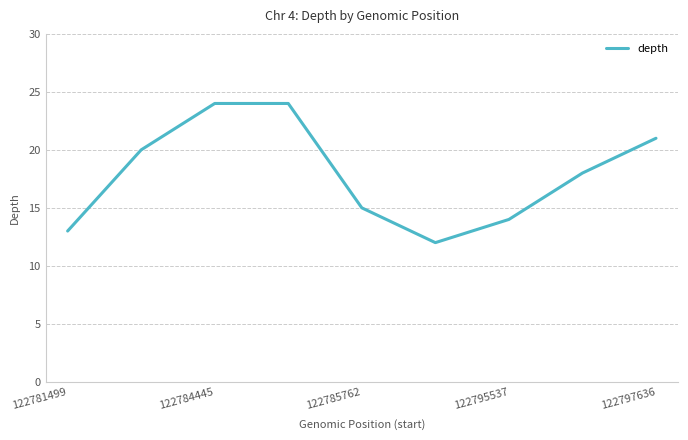

What is the difference between the second highest and minimum values?

12